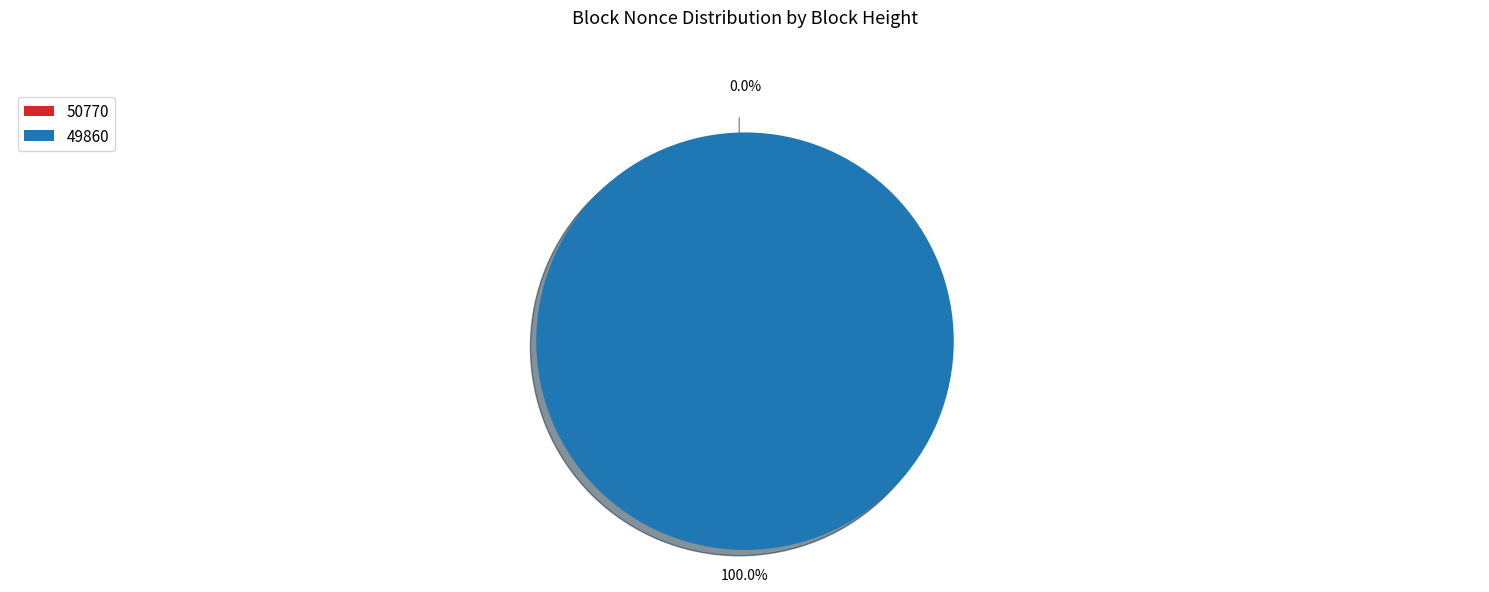

Combined, do 50770 and 49860 account for over 50%?

Yes